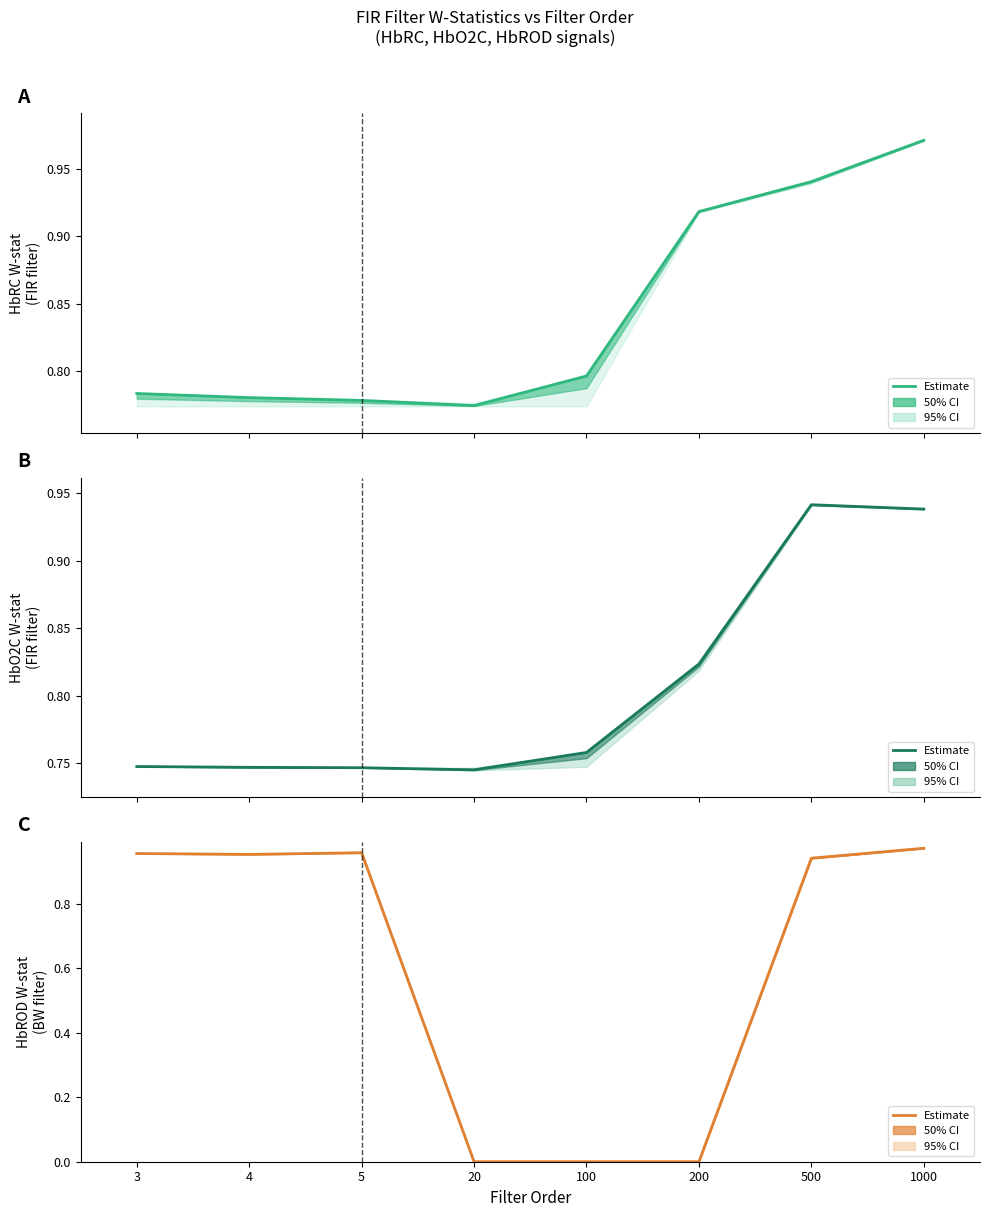

Which category has the highest value in the HbRC estimate series?

1000